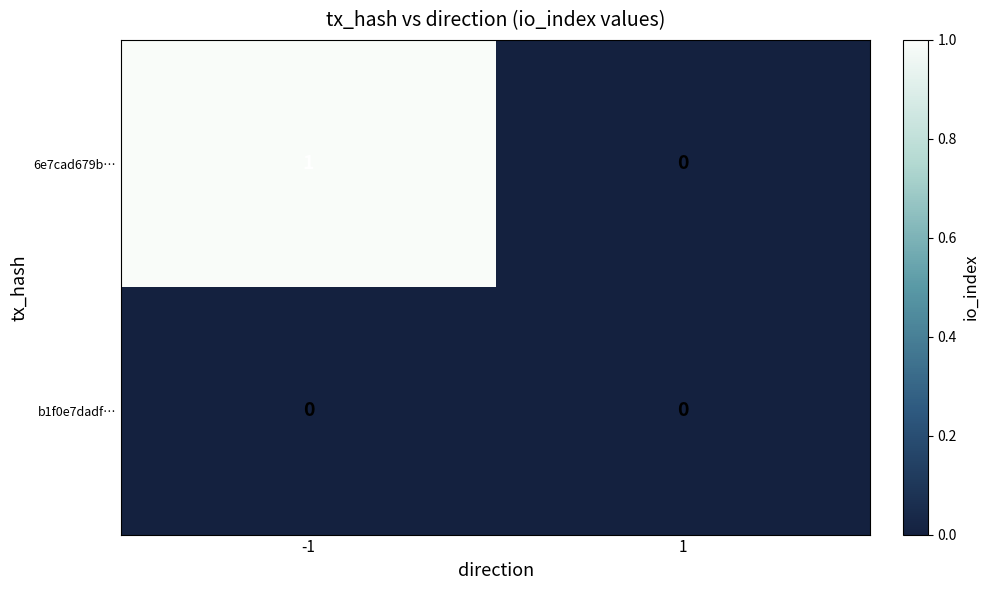

The value of 6e7cad679b… at 1 is 0. True or false?

True